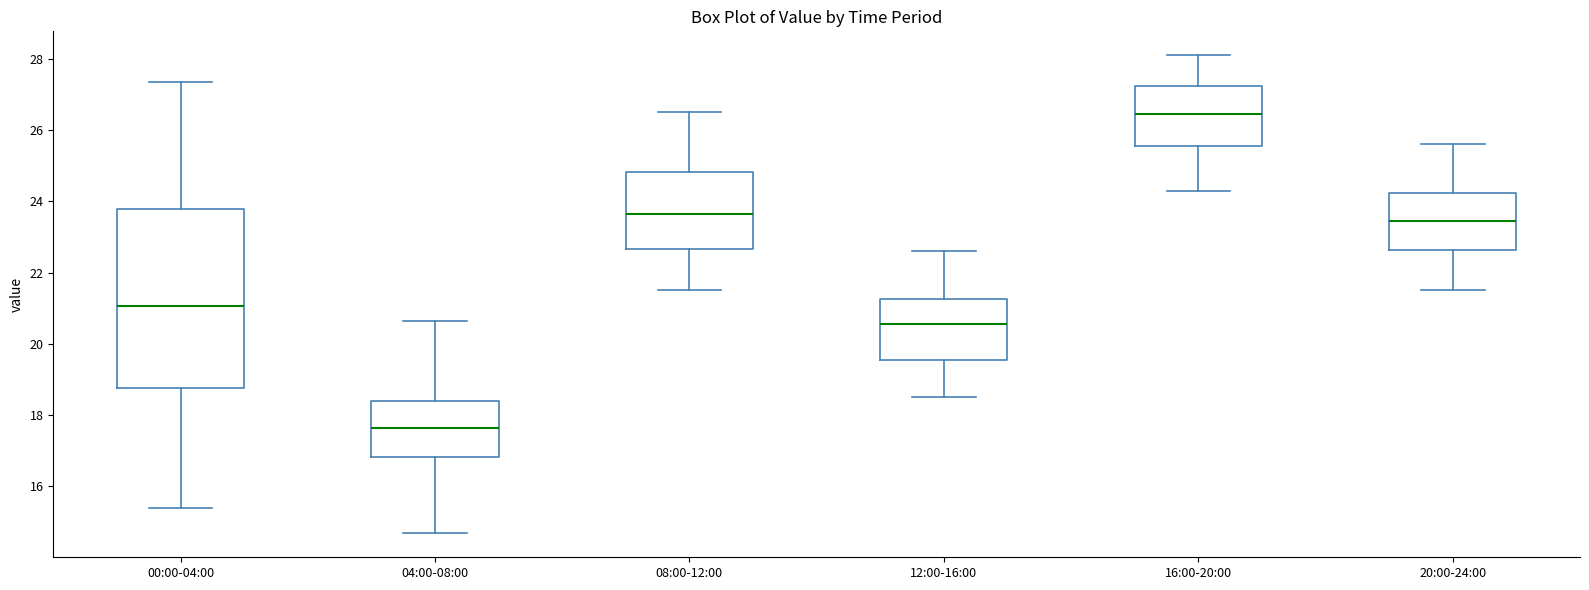

Which box's median line is the highest?

16:00-20:00